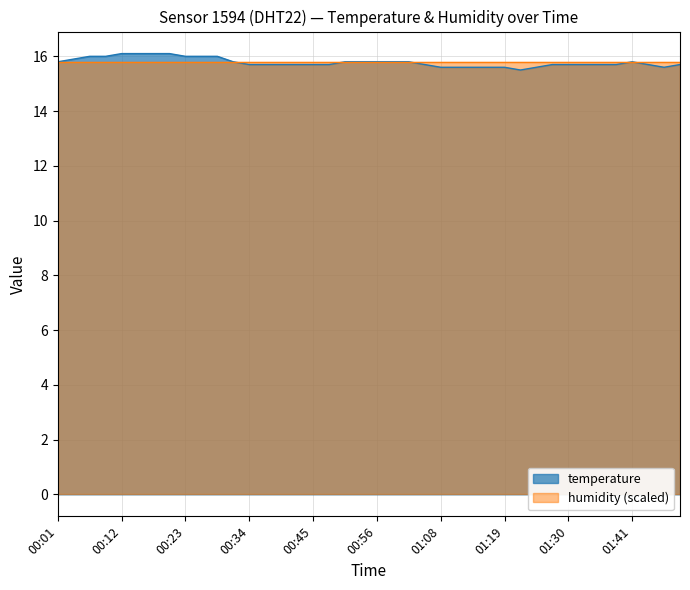

What is the average value?

15.8